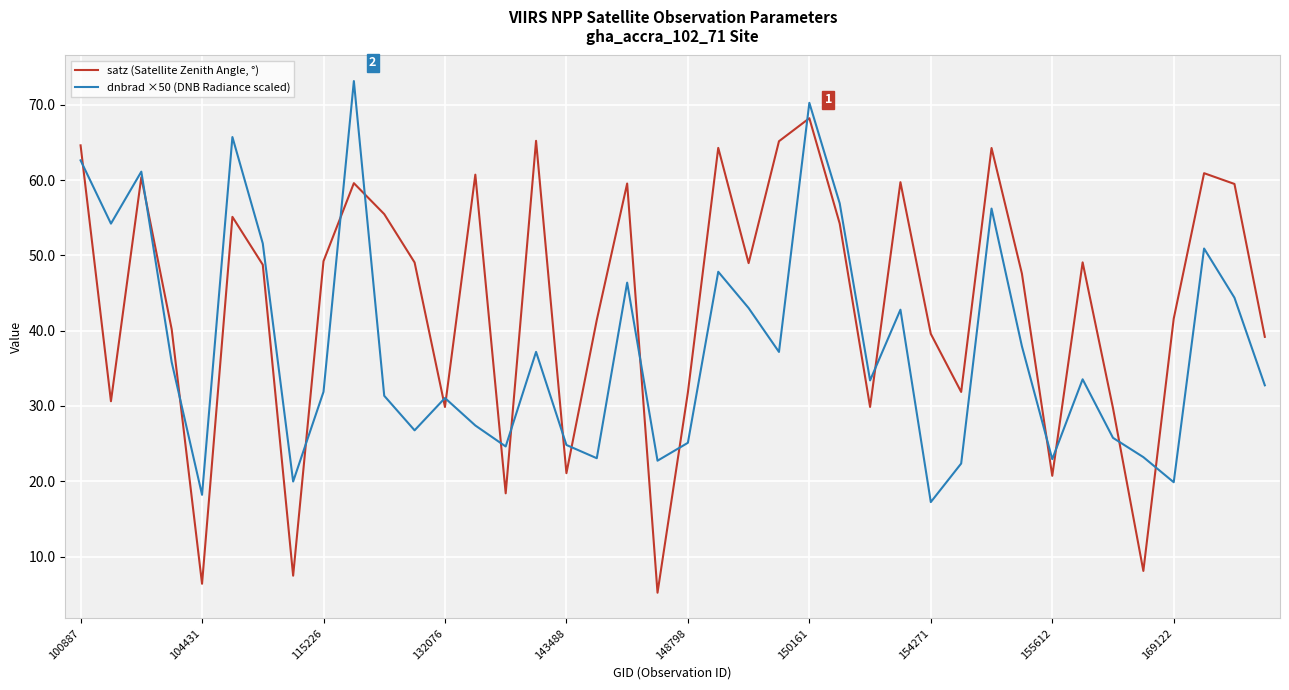

Which series has the widest spread of values?

satz (Satellite Zenith Angle, °)